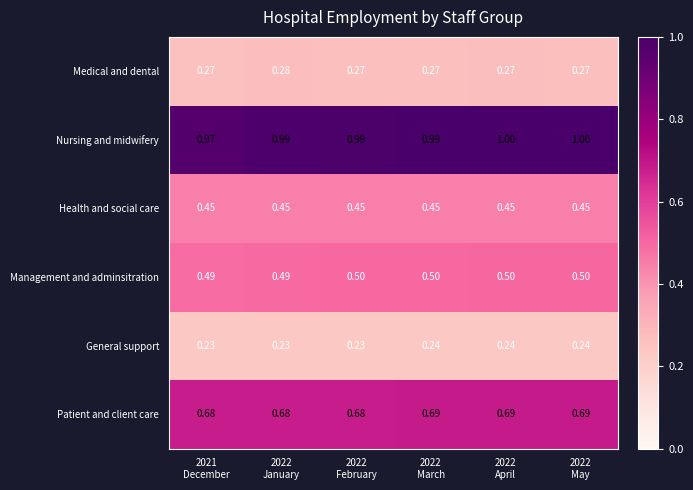

Which series has the largest total across all categories?

Nursing and midwifery